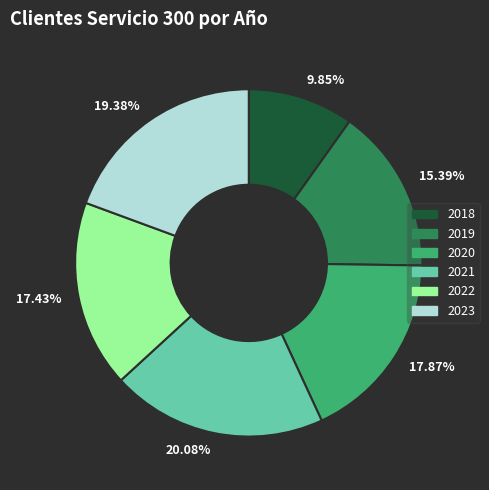

To the nearest percent, what is the difference between the largest and smallest slice percentages?

10%